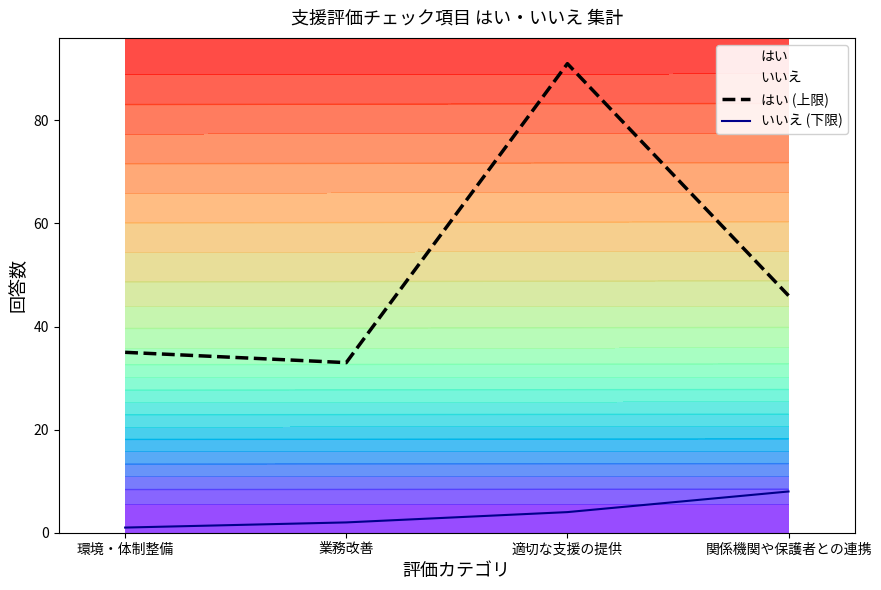

What position from the left is 適切な支援の提供?

3